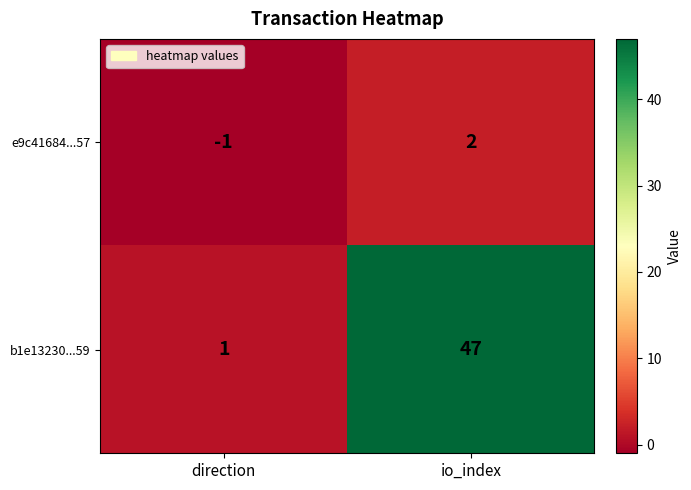

Reading left to right, what are all the values shown in this chart?

e9c41684...57: direction=-1	io_index=2
b1e13230...59: direction=1	io_index=47